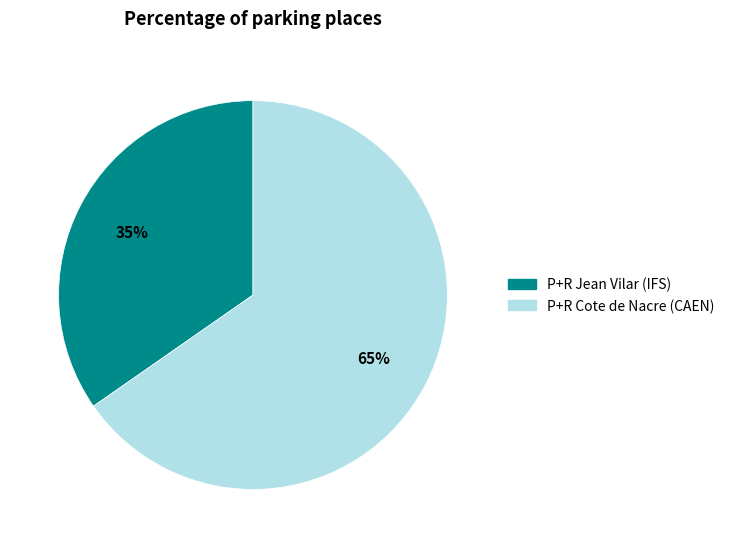

How many segments does this pie chart have?

2